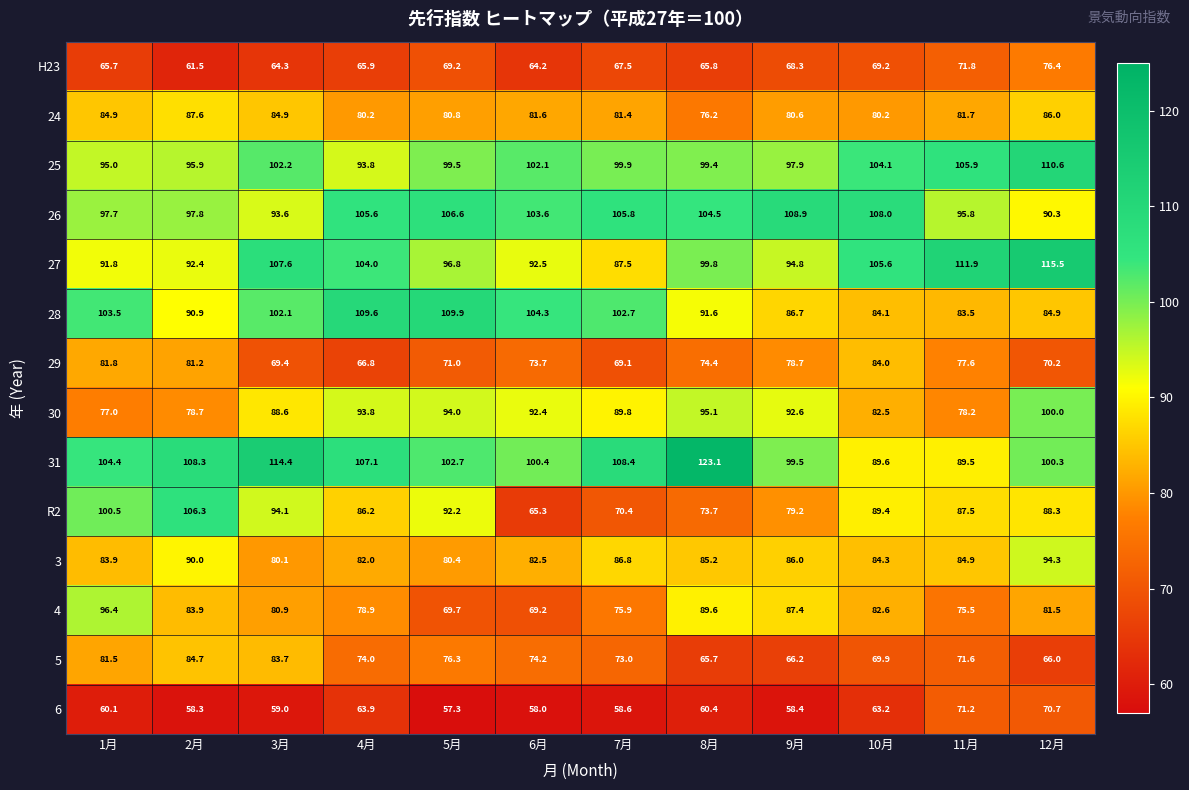

What is the sum of the 29 values at 6月 and 1月?

155.5